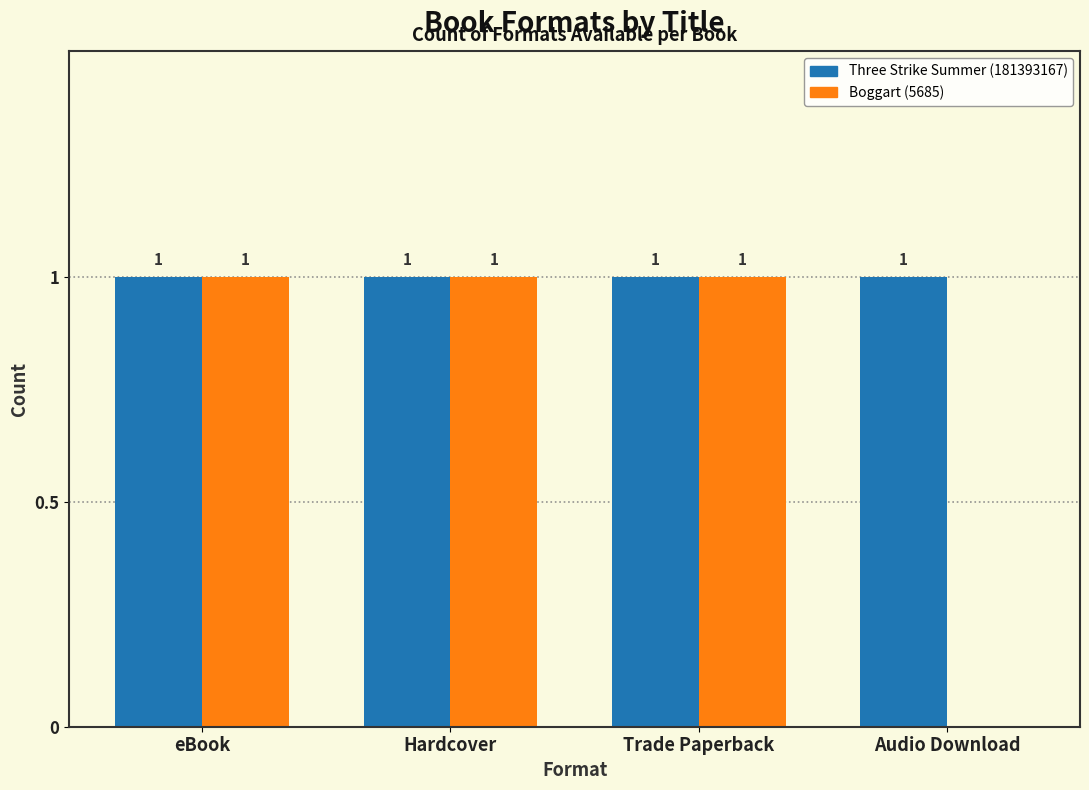

Reading left to right, extract all data points from this chart.

Three Strike Summer (181393167): eBook=1	Hardcover=1	Trade Paperback=1	Audio Download=1
Boggart (5685): eBook=1	Hardcover=1	Trade Paperback=1	Audio Download=0